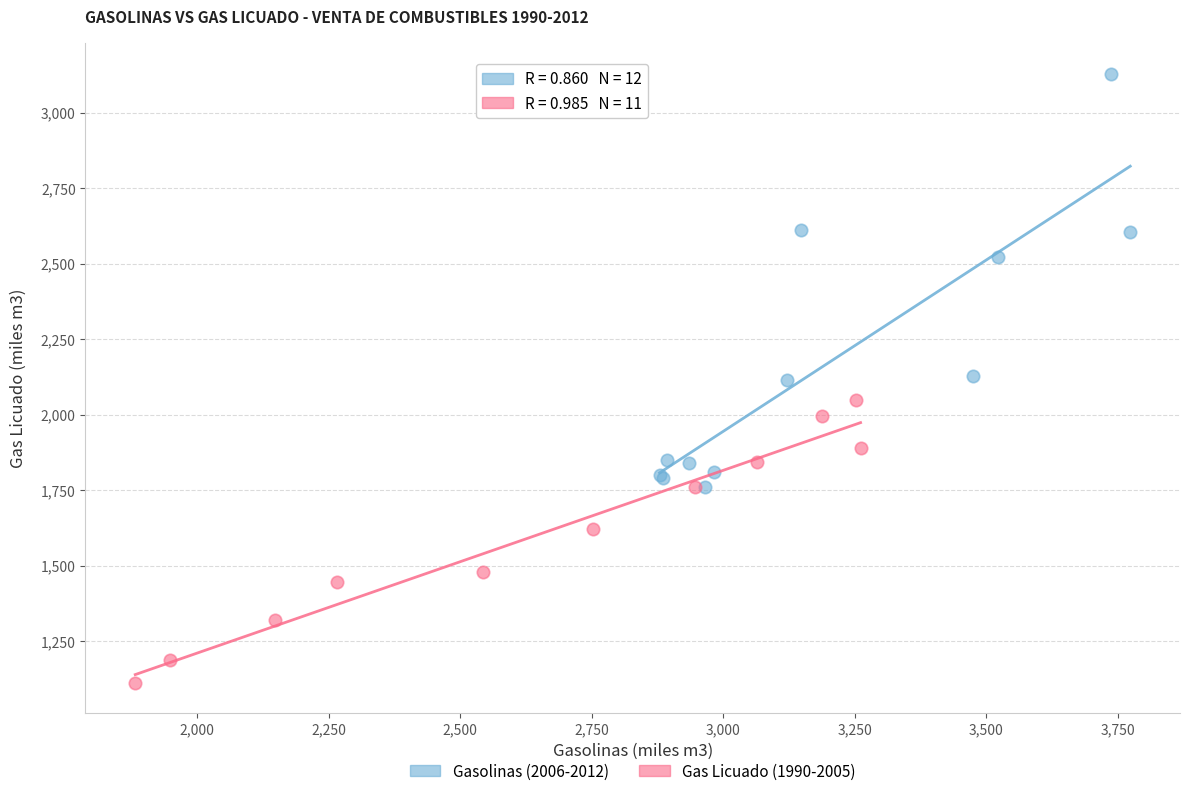

Which series contains the lowest Y value?

Gas Licuado (1990-2005)